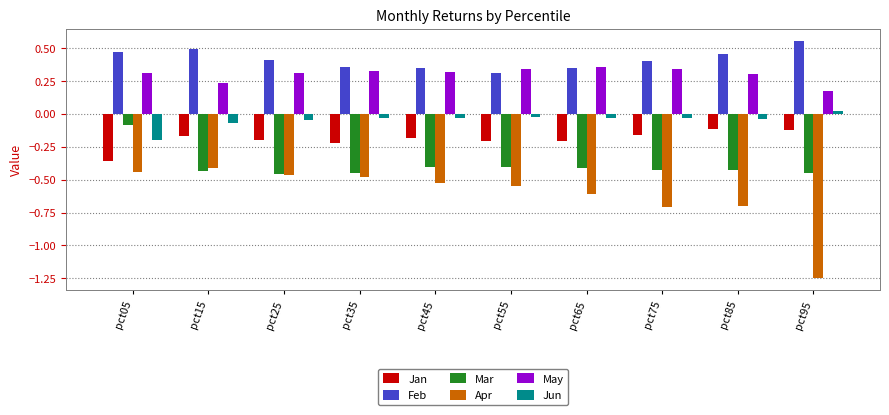

What are all the series names shown in the legend?

Jan, Feb, Mar, Apr, May, Jun